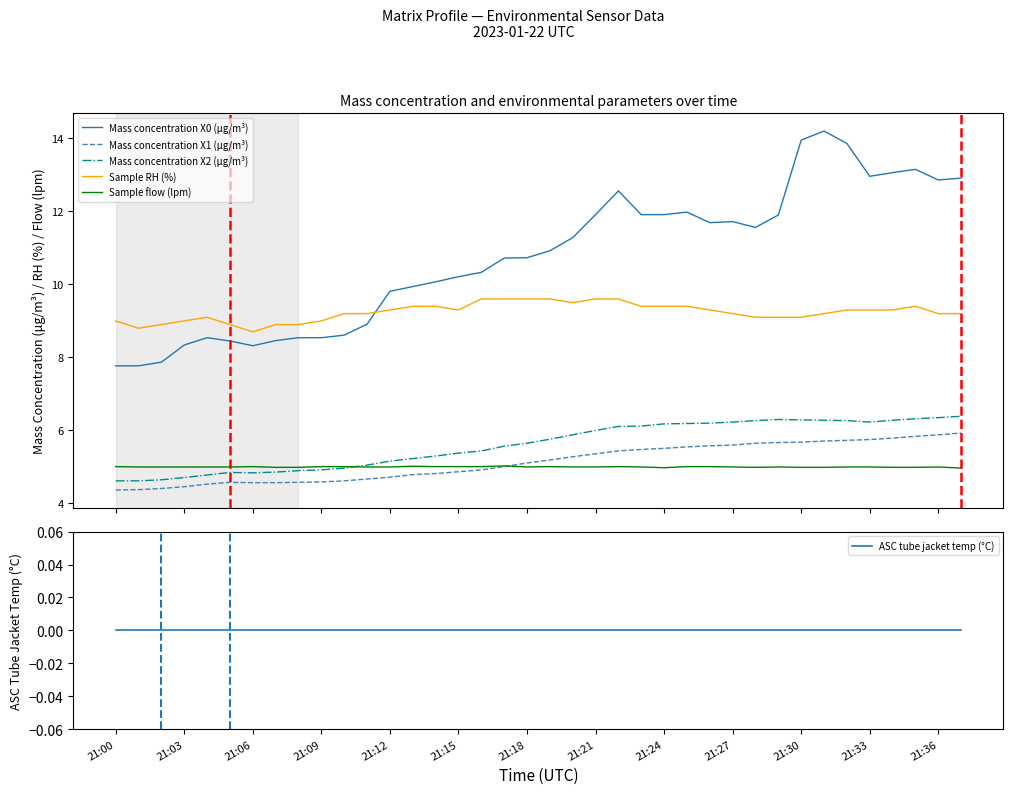

True or false: Mass concentration X0 (μg/m³) and Mass concentration X2 (μg/m³) intersect in this chart.

False